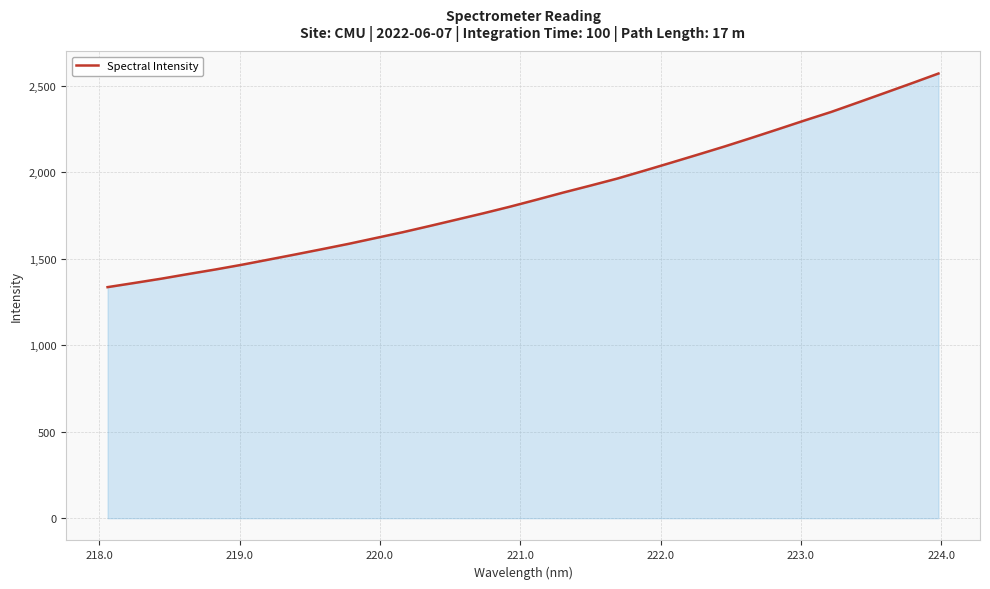

Reading left to right, what are all the values shown in this chart?

1336.0	1360.1	1384.7	1411.5	1437.5	1465.2	1495.0	1525.0	1555.6	1586.7	1620.1	1653.3	1689.1	1725.8	1762.5	1800.9	1841.6	1883.1	1922.8	1963.3	2008.6	2054.7	2101.3	2148.6	2198.0	2248.4	2299.5	2349.2	2403.8	2459.0	2514.4	2570.9